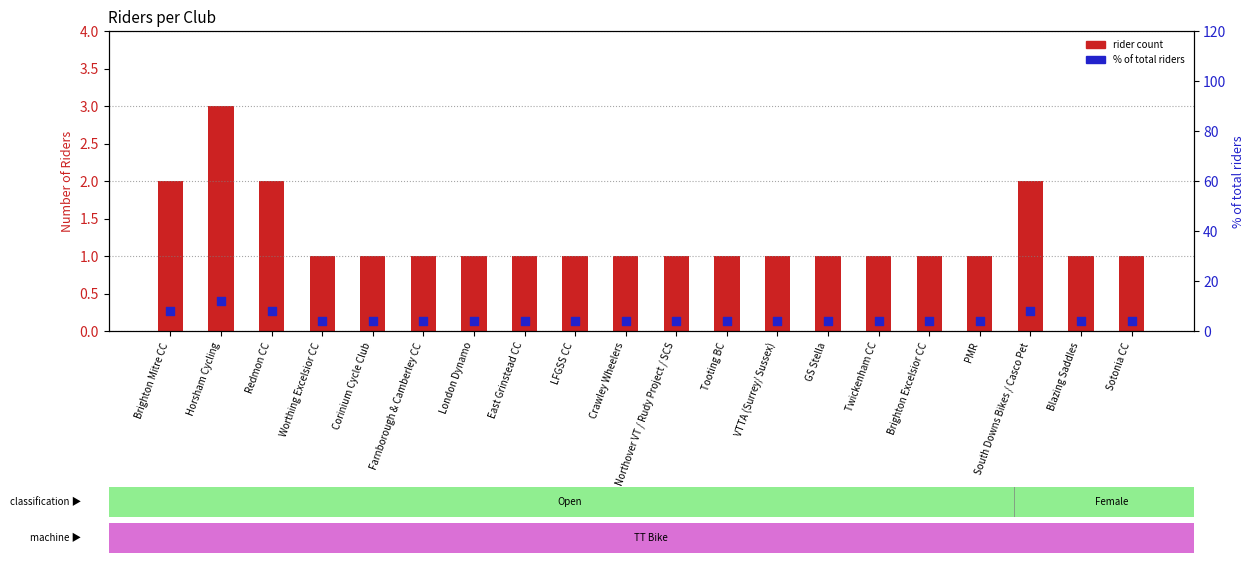

Is the value of rider count at Twickenham CC greater than the value of % of total riders at Twickenham CC?

No